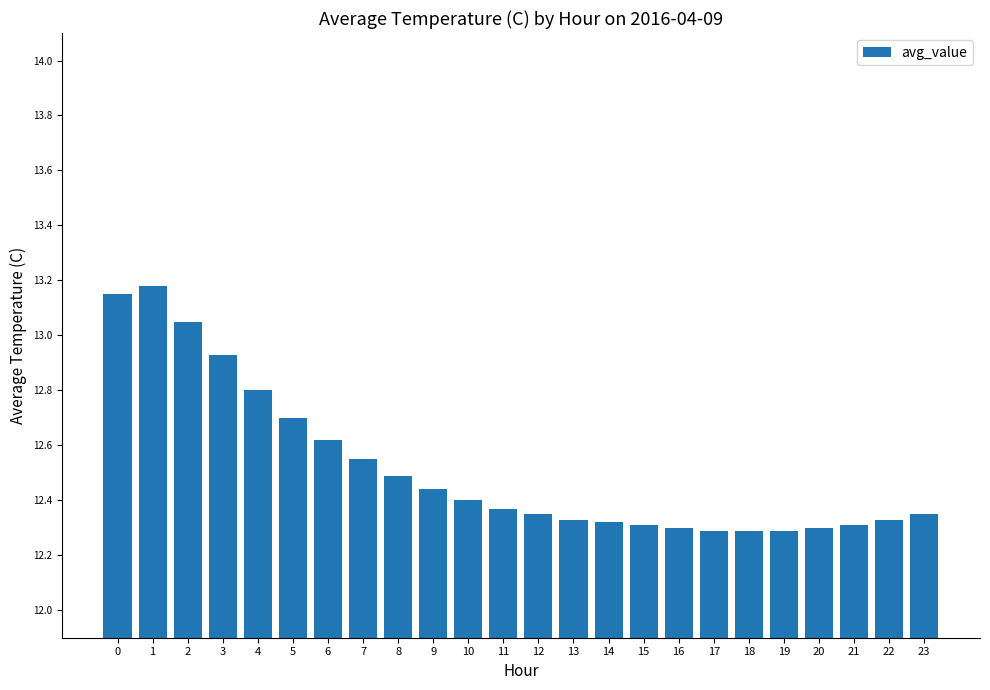

What is the ratio of the value at 11 to the value at 5?

1.0